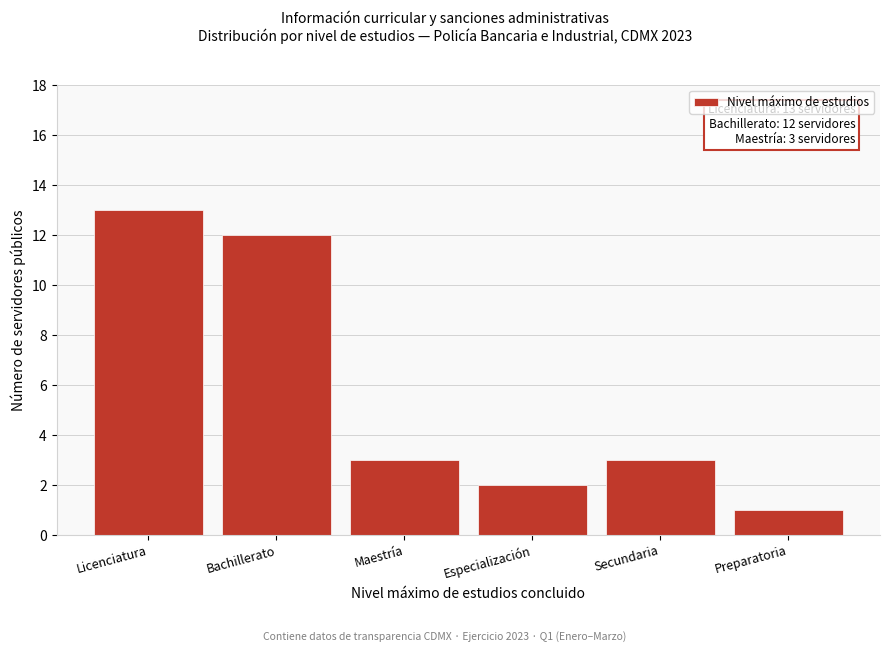

Reading left to right, what are all the values shown in this chart?

13	12	3	2	3	1